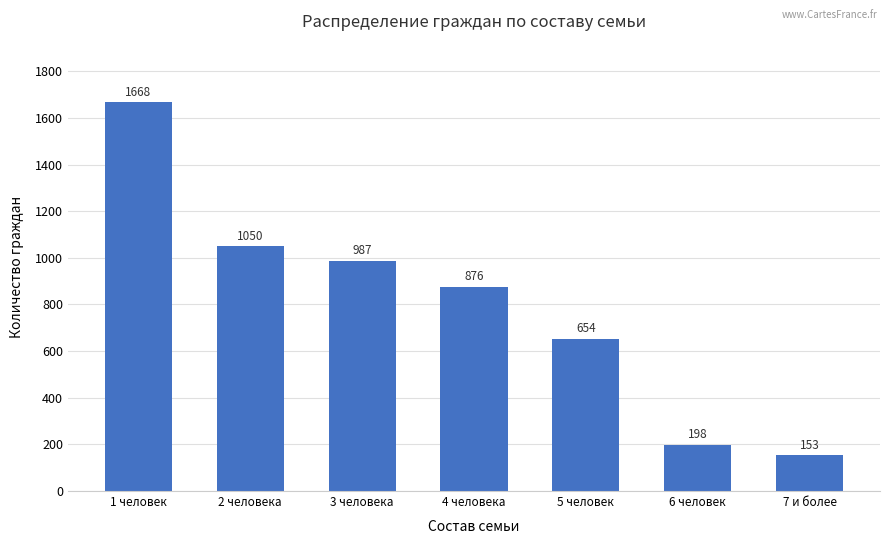

What is the smallest value displayed?

153